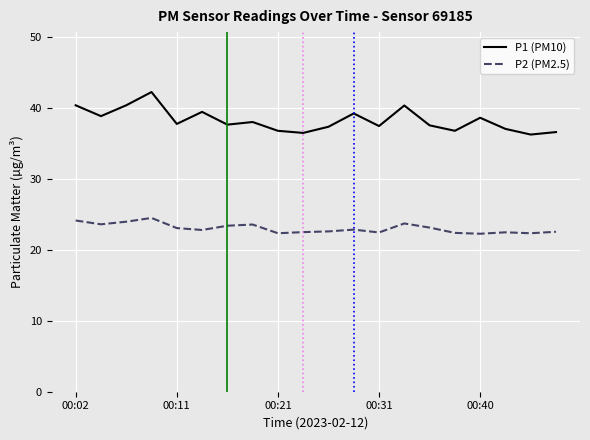

Which series has the largest total across all categories?

P1 (PM10)